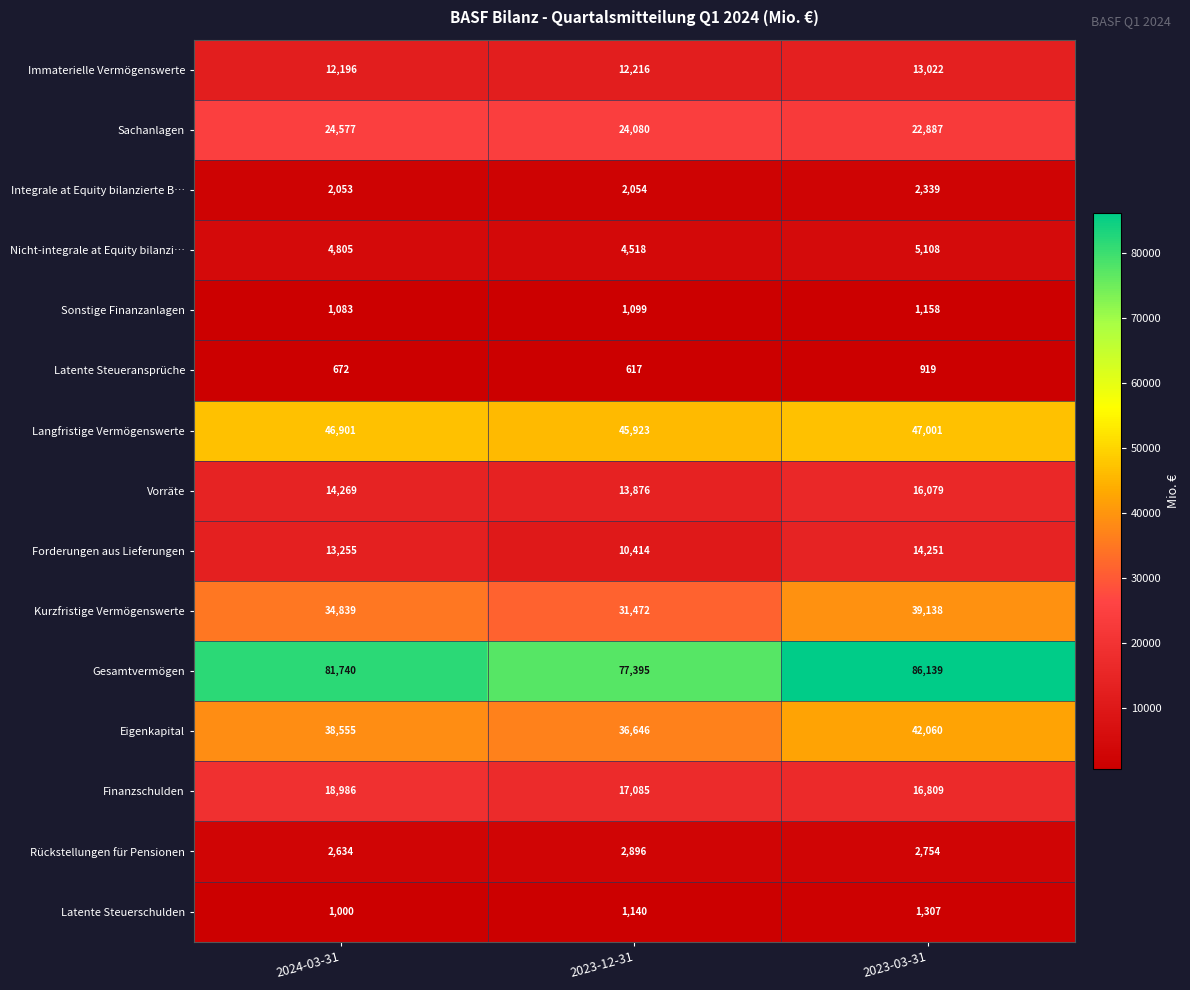

How many Gesamtvermögen values are between 77395 and 86139?

3